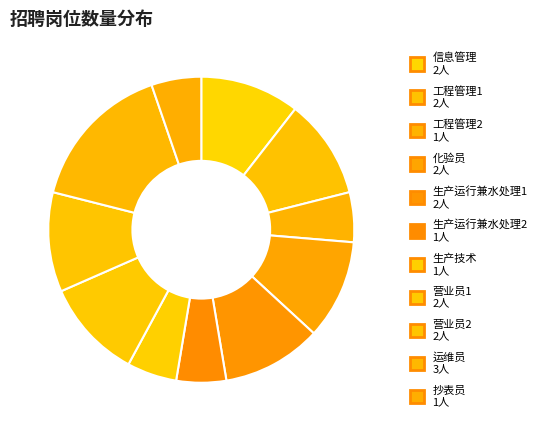

How many segments does this pie chart have?

11